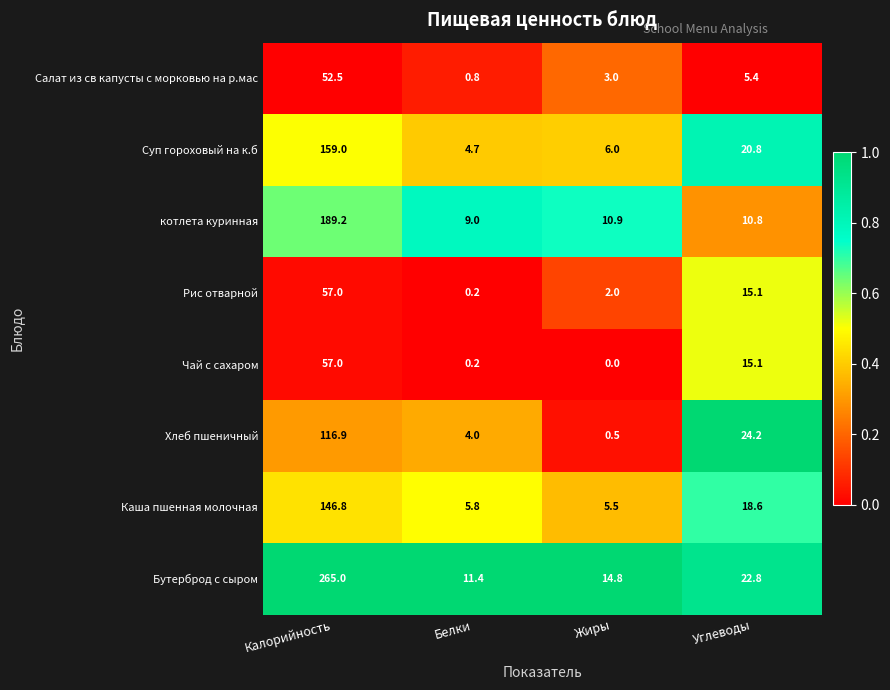

Which series has the largest total across all categories?

Бутерброд с сыром